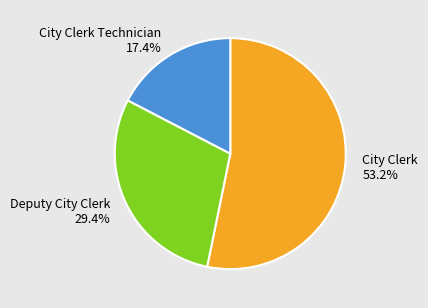

Approximately how many times larger is the value at Deputy City Clerk compared to City Clerk Technician?

1.7